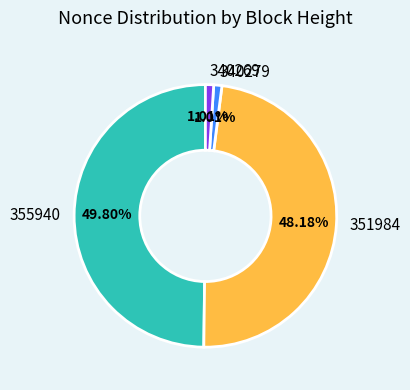

Count the number of slices in the pie.

4